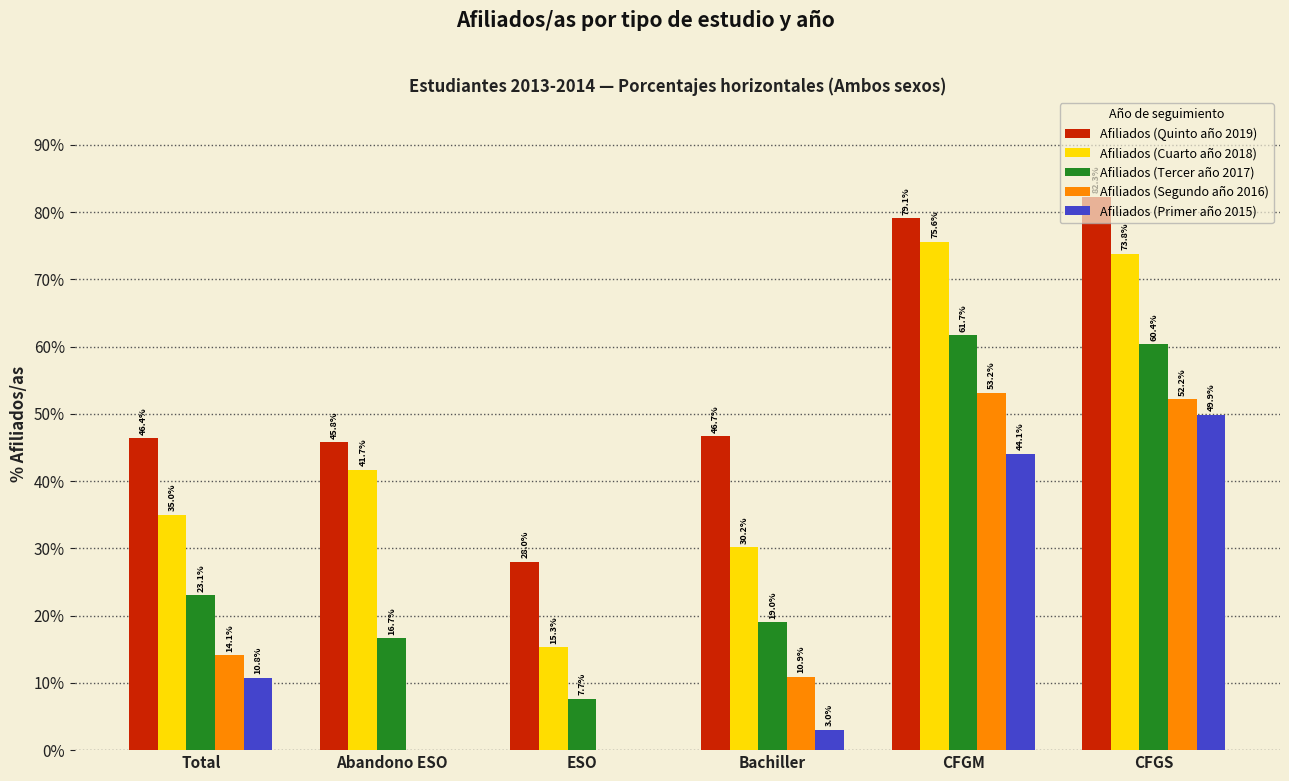

True or false: Afiliados (Segundo año 2016) has a value of 52.2 at CFGS.

True